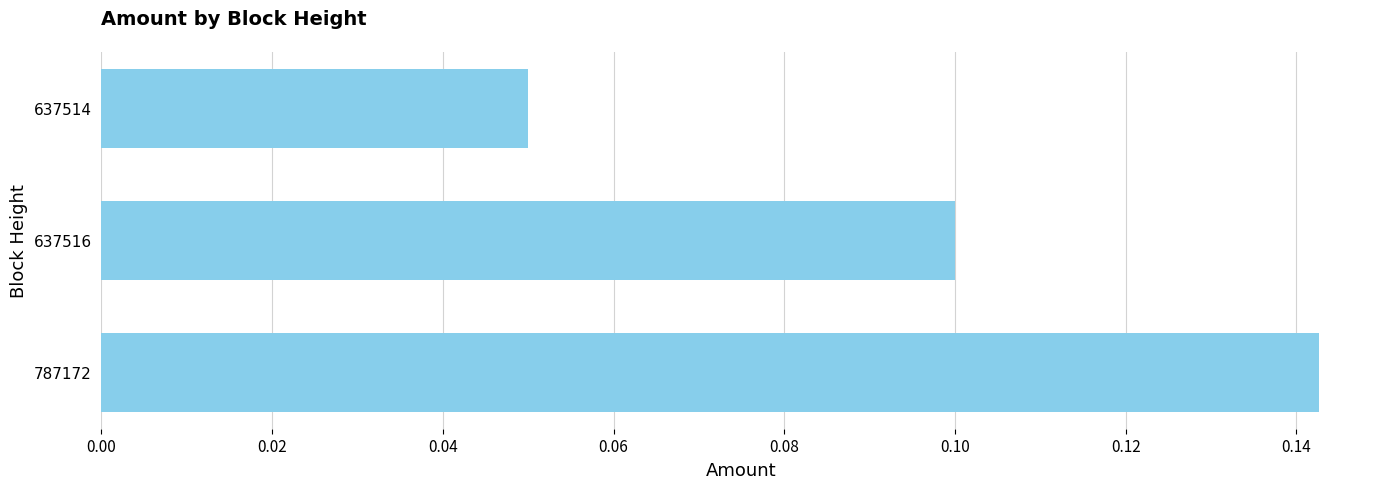

Which category has the lowest value across all series?

637514